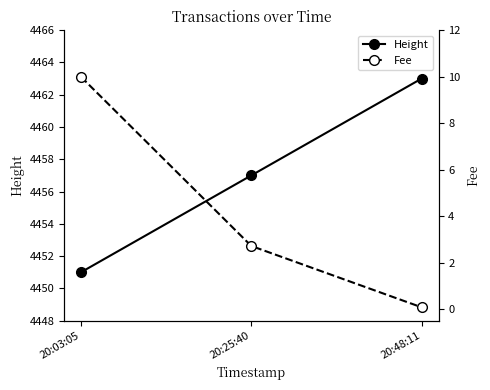

Rank the series at 20:48:11 from lowest to highest value.

Fee, Height